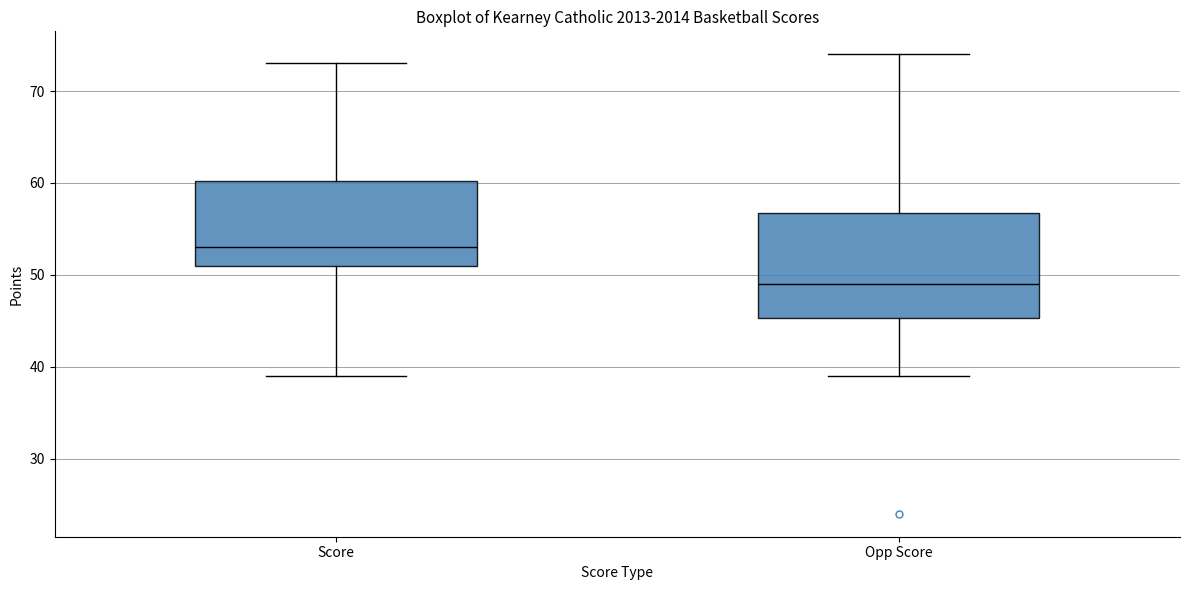

Reading left to right, read every box against the y-axis: the position of its median line, the range the box covers, and the ends of its whiskers. The values are not printed on the chart, so give them approximately, as read against the axis.

Score: median 53, box 51 to 60, whiskers 39 to 73
Opp Score: median 49, box 45 to 57, whiskers 39 to 74